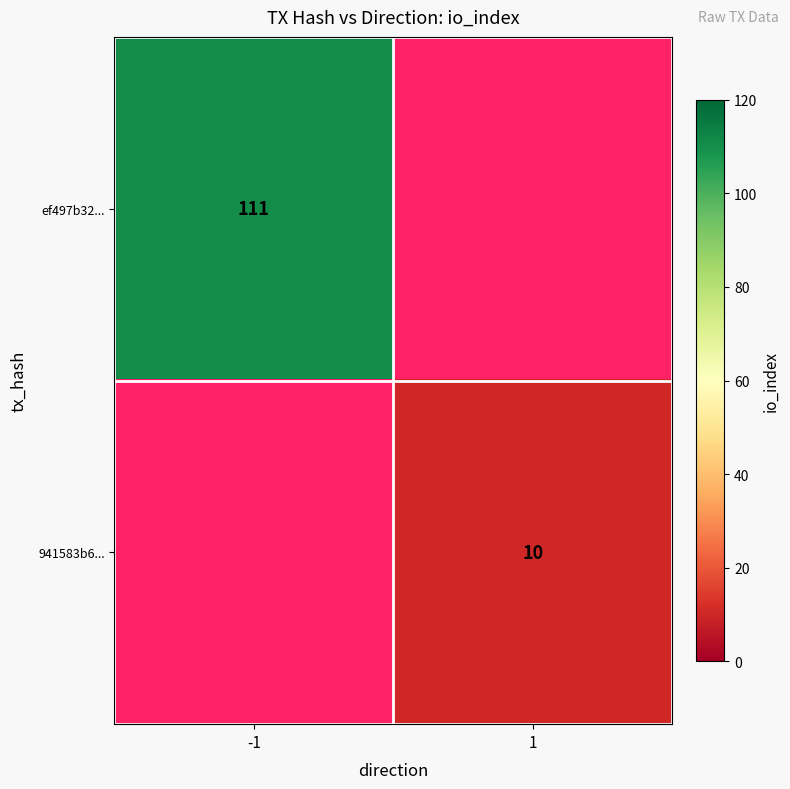

True or false: ef497b32... has a value of 66 at -1.

False